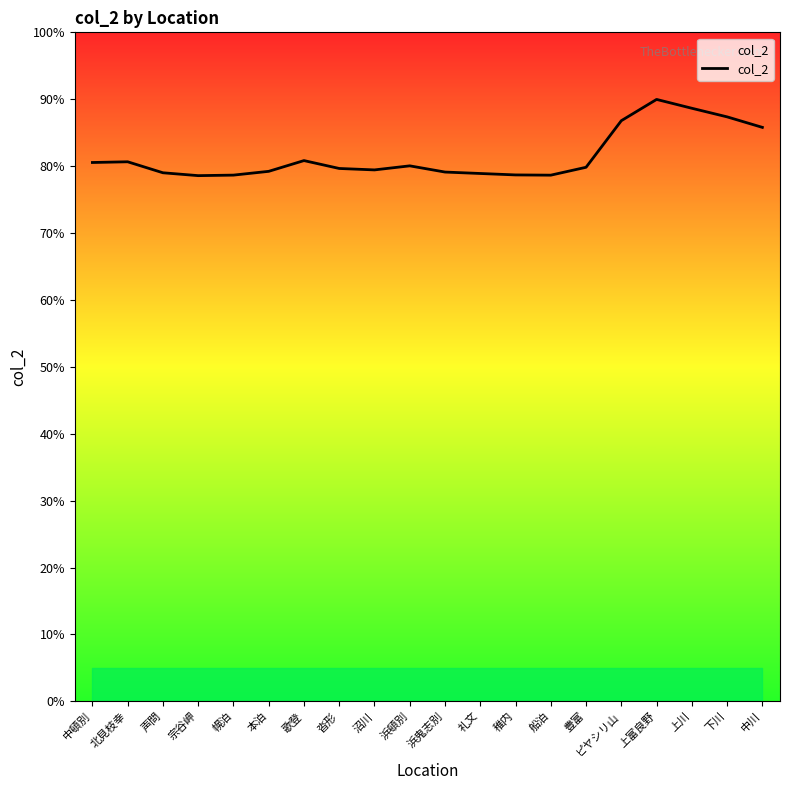

At which label is the value closest to 11798?

中川